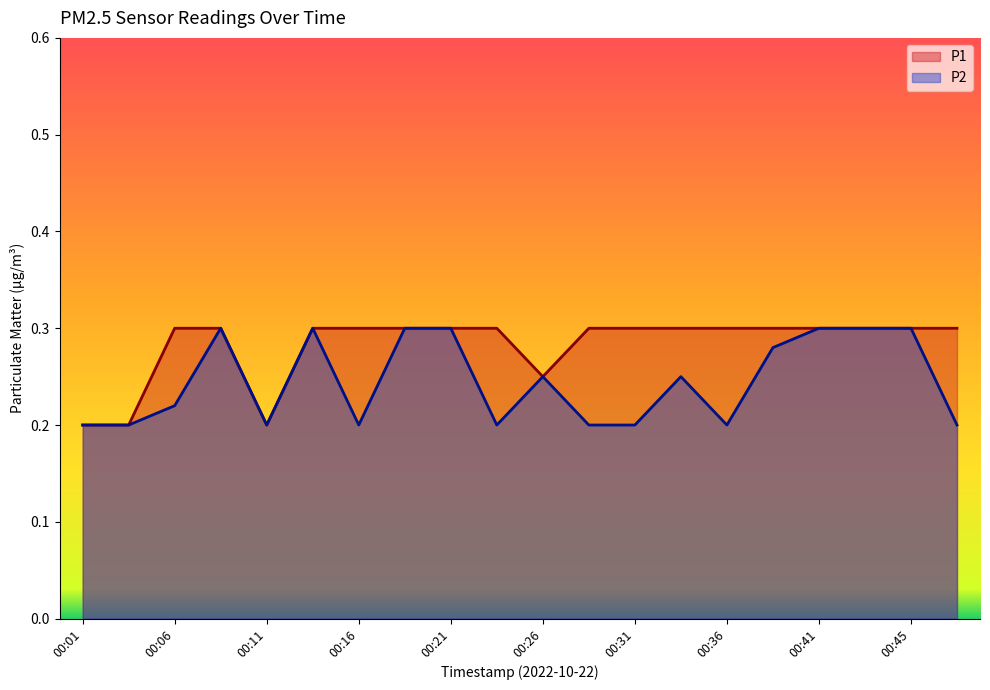

Between 00:04 and 00:08, which is larger?

00:08